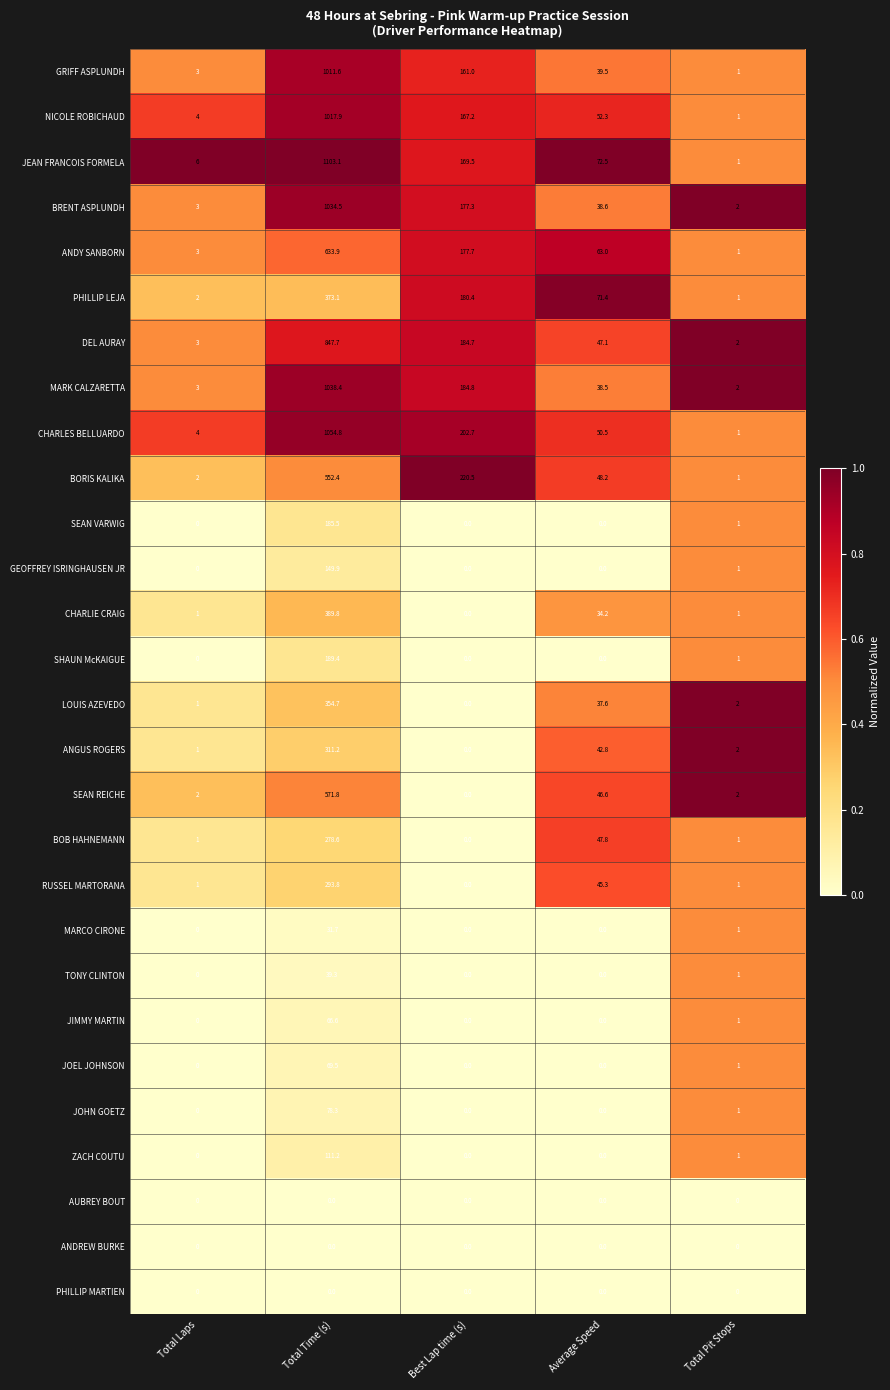

What is the difference between the highest and lowest values at Best Lap time (s)?

220.5